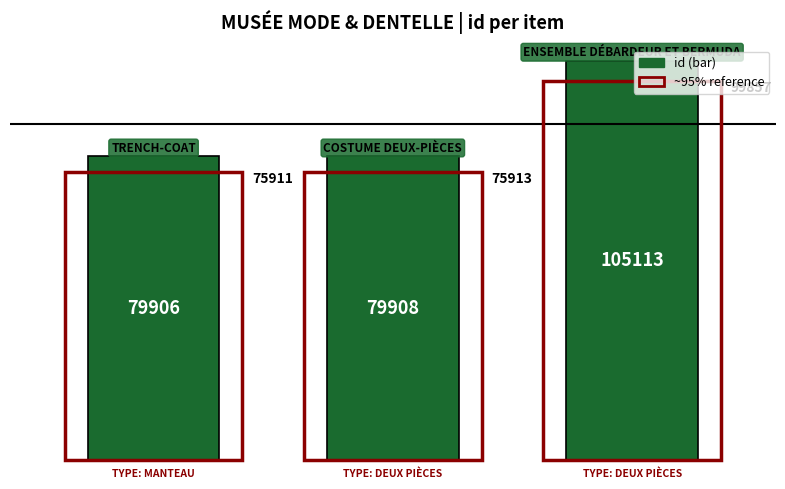

What is the value of the 3rd bar from the left?

105113